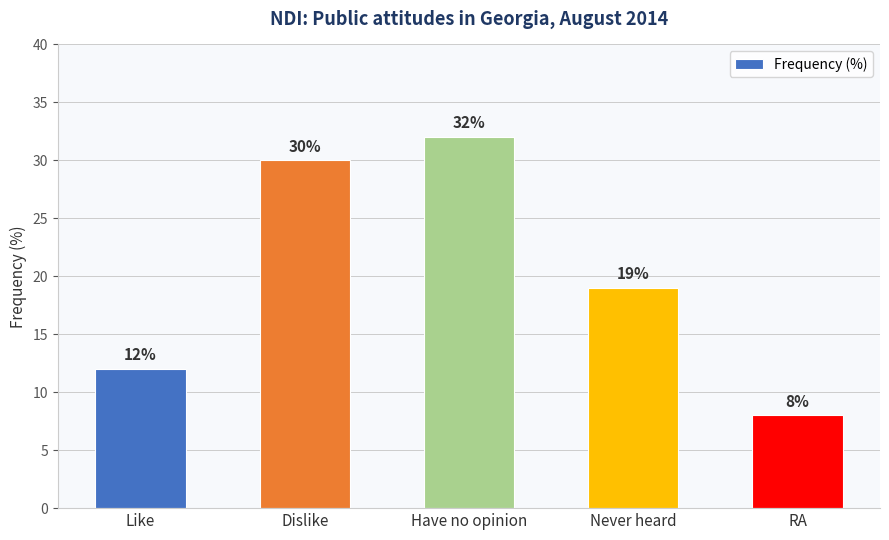

Rank the categories by value from highest to lowest.

Have no opinion, Dislike, Never heard, Like, RA